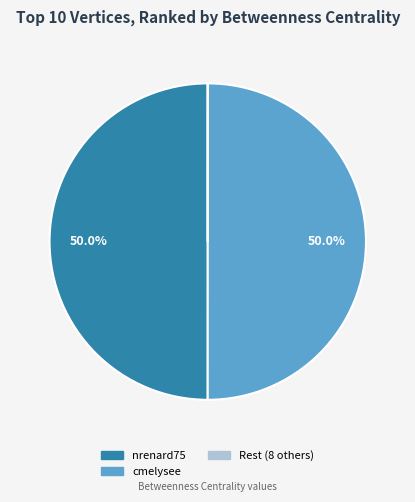

Does any single category account for the majority?

No